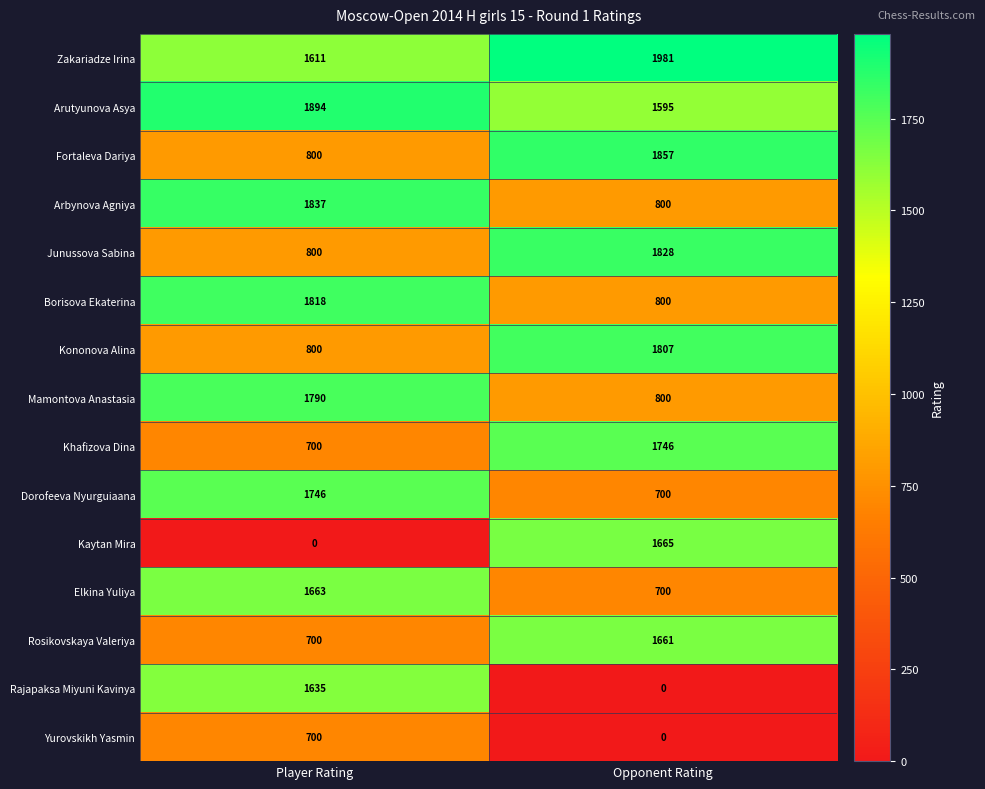

Which series changed the most between Player Rating and Opponent Rating?

Kaytan Mira